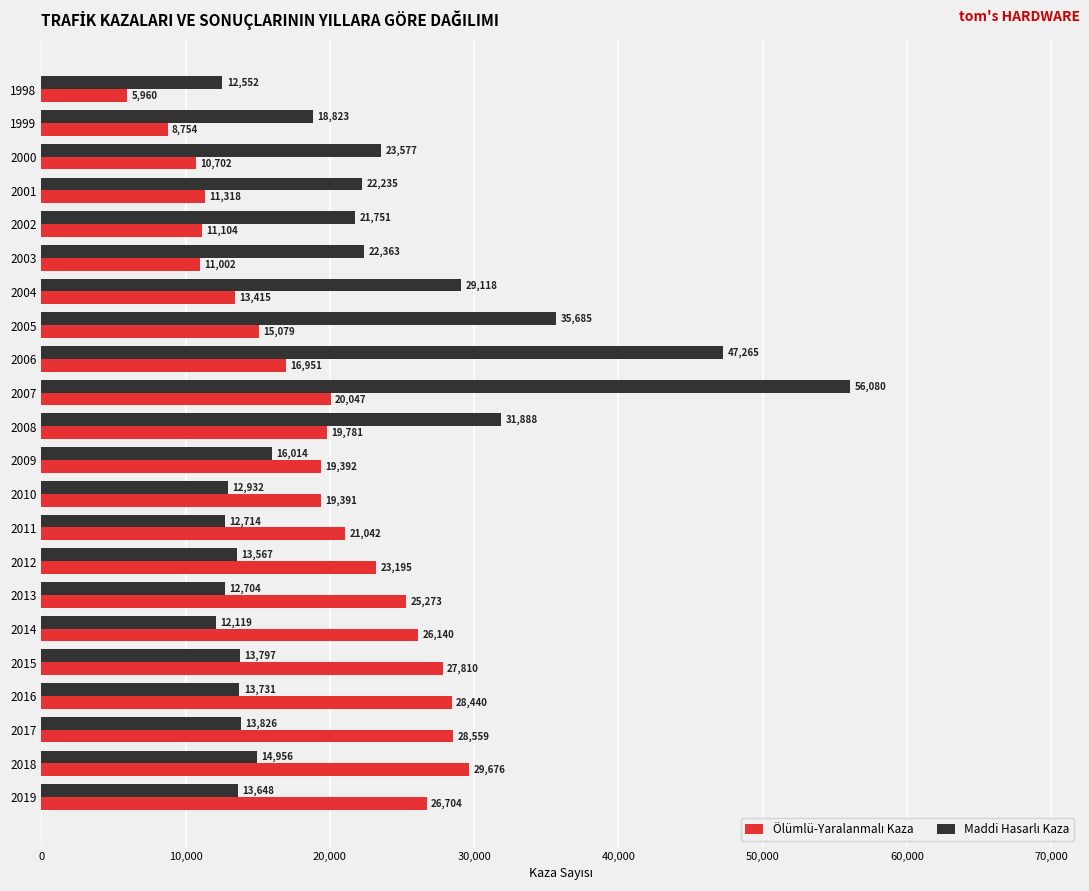

What is the difference between the highest and lowest values at 2003?

11361